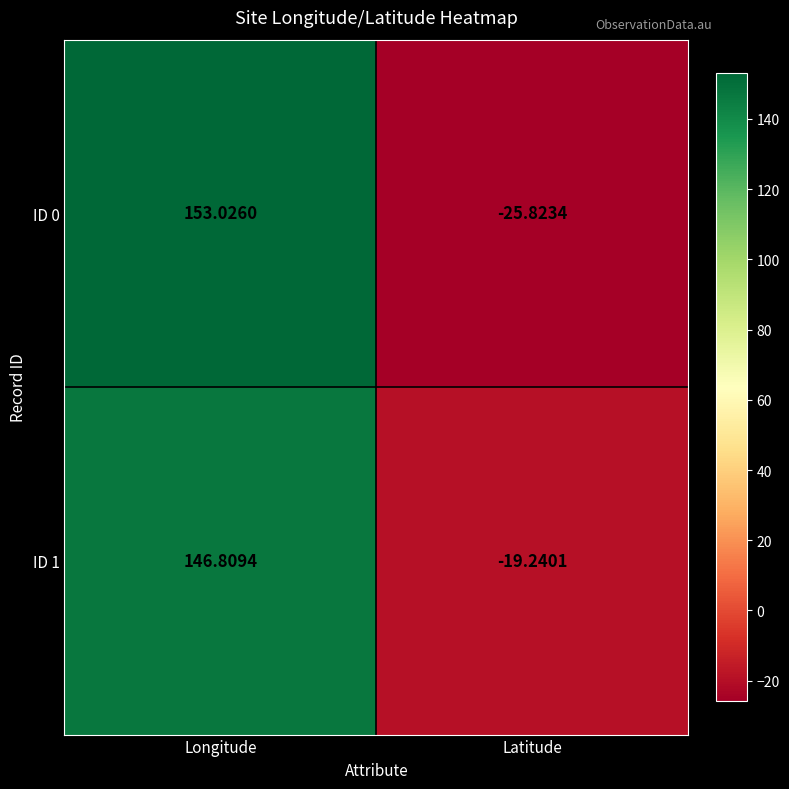

At which category is the sum across all series the highest?

Longitude